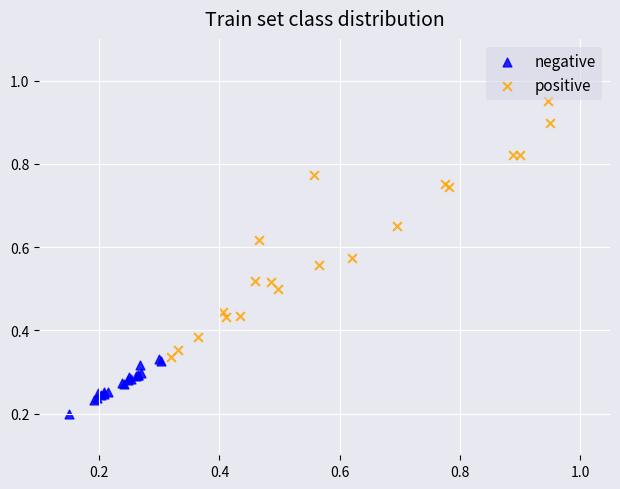

What are all the series names shown in the legend?

negative, positive